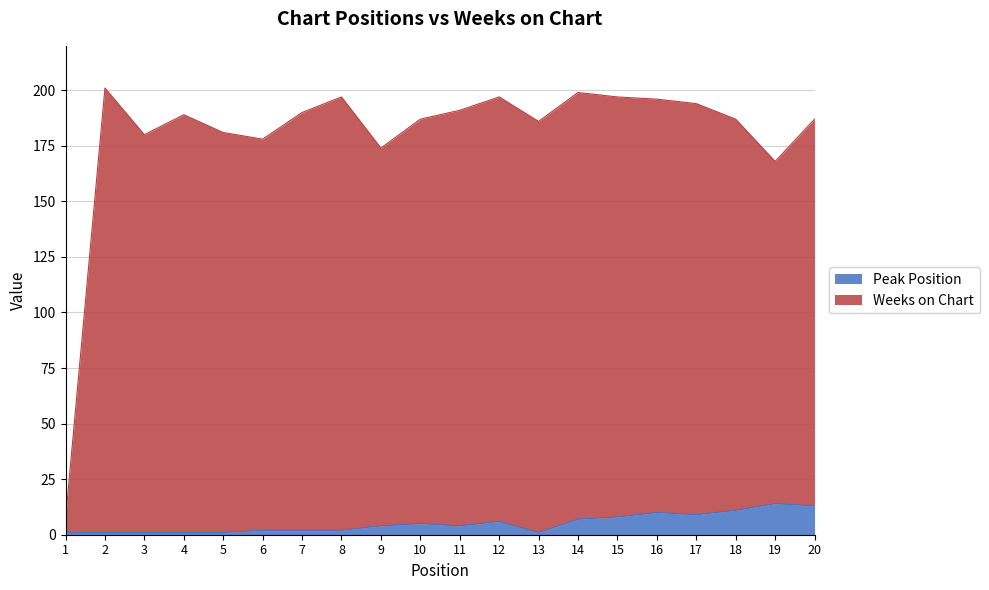

What is the minimum value for Peak Position?

1